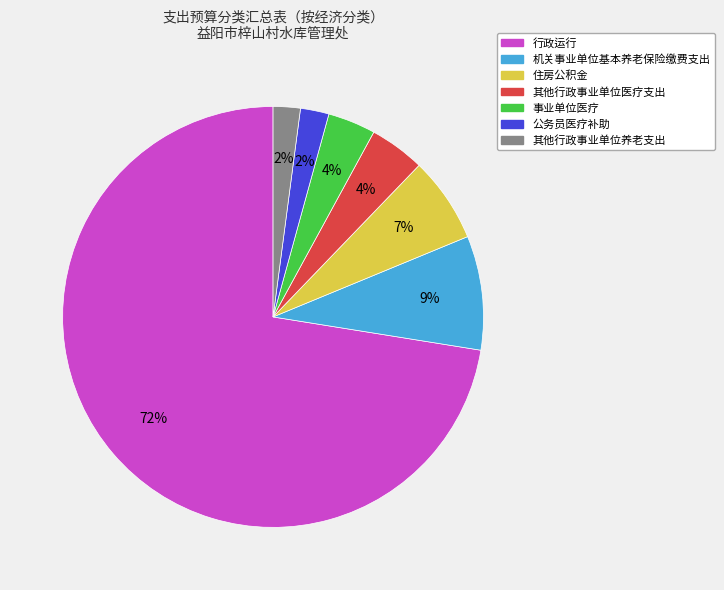

How many segments does this pie chart have?

7